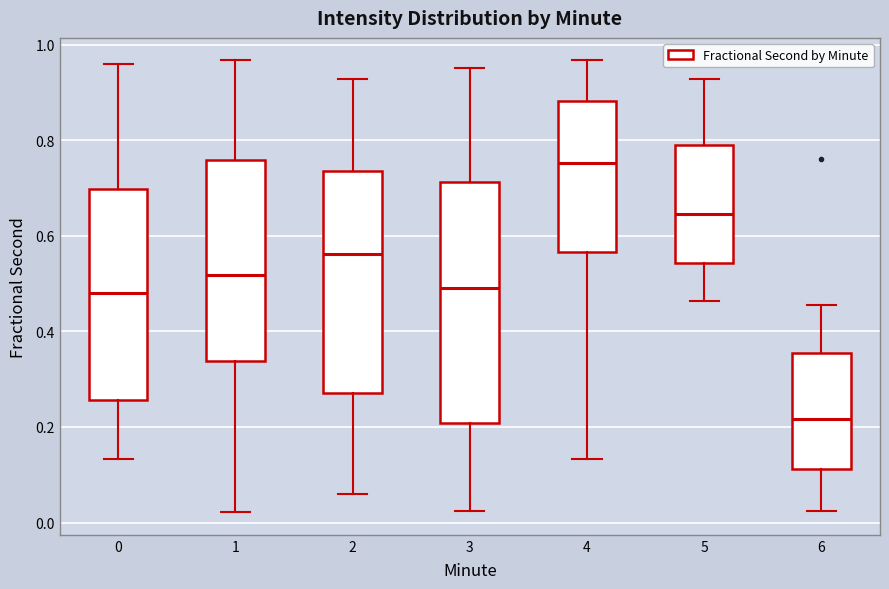

Which box has the highest median line?

4